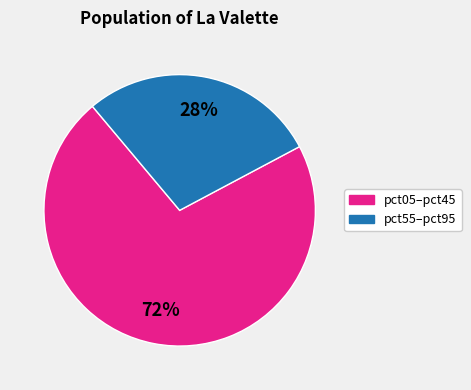

Does any single category account for the majority?

Yes